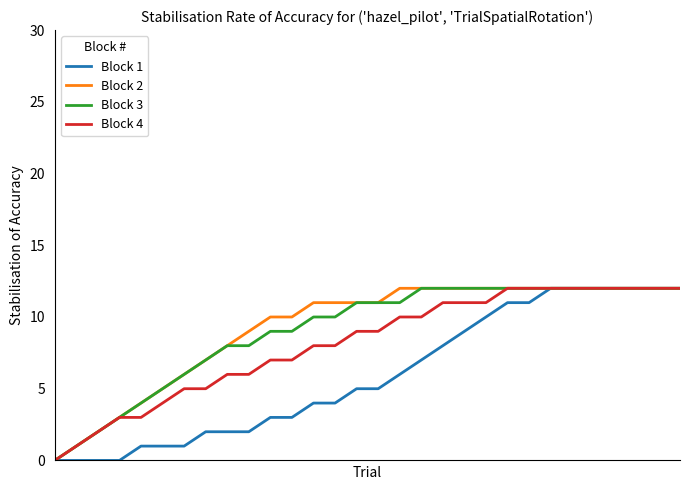

How many distinct data groups are displayed?

4